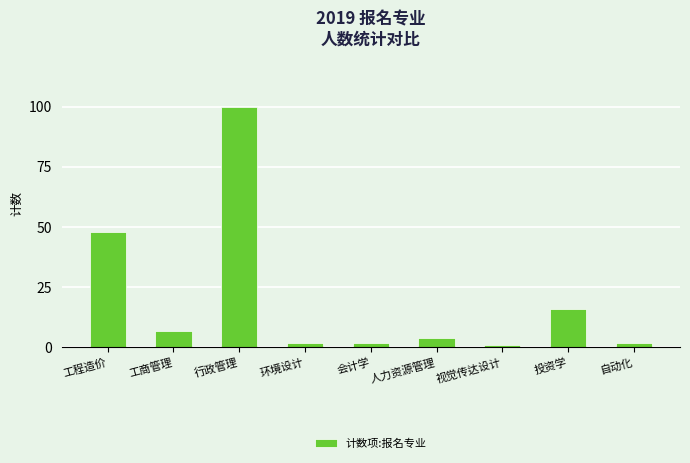

What is the maximum value shown in the chart?

100